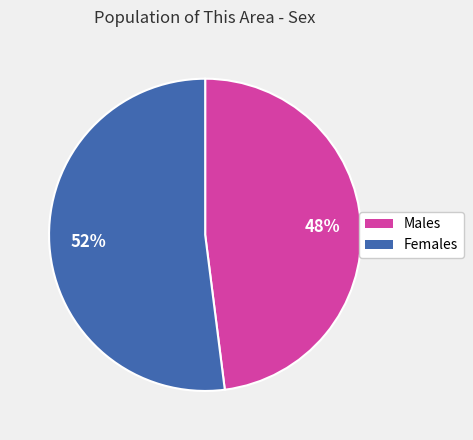

Does any single category account for the majority?

Yes